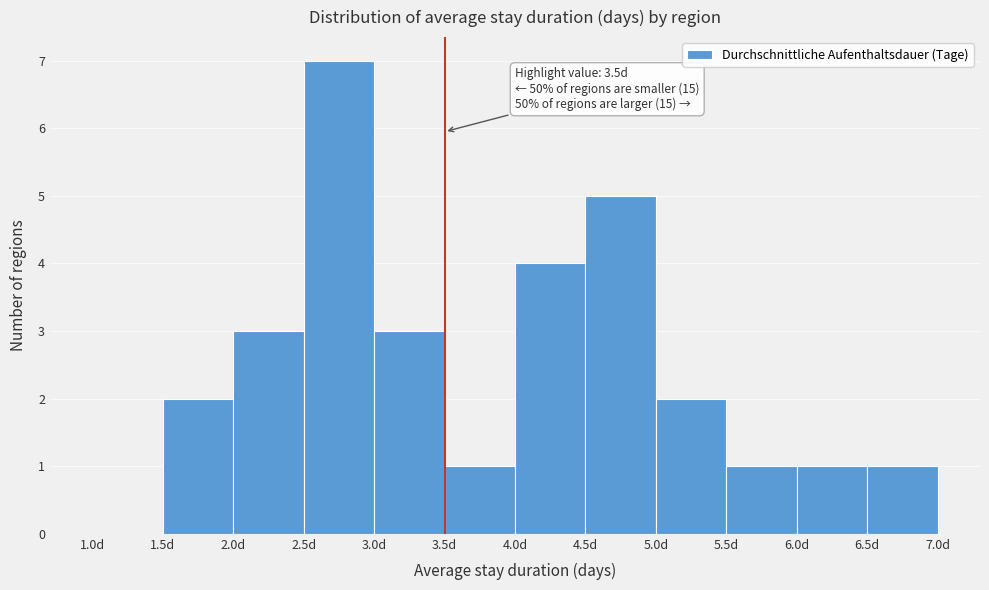

Over which range of the x-axis is the bar tallest?

2.5 to 3.0